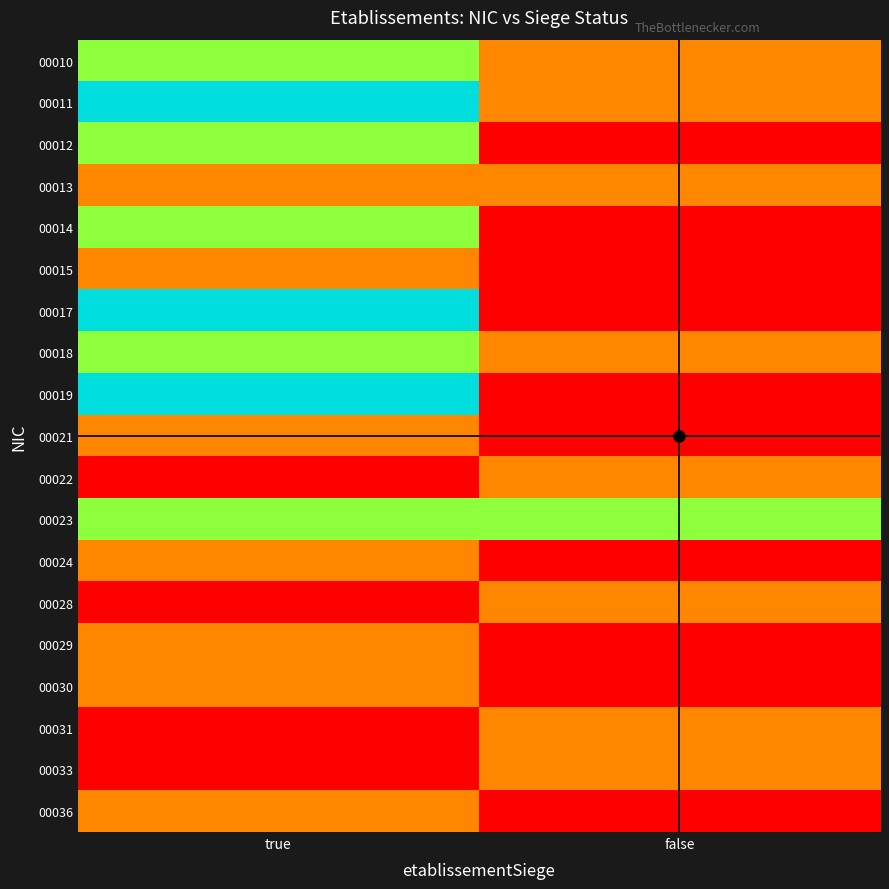

Reading left to right, what are all the values shown in this chart?

00010: true=0.7	false=0.3
00011: true=1.0	false=0.3
00012: true=0.7	false=0.0
00013: true=0.3	false=0.3
00014: true=0.7	false=0.0
00015: true=0.3	false=0.0
00017: true=1.0	false=0.0
00018: true=0.7	false=0.3
00019: true=1.0	false=0.0
00021: true=0.3	false=0.0
00022: true=0.0	false=0.3
00023: true=0.7	false=0.7
00024: true=0.3	false=0.0
00028: true=0.0	false=0.3
00029: true=0.3	false=0.0
00030: true=0.3	false=0.0
00031: true=0.0	false=0.3
00033: true=0.0	false=0.3
00036: true=0.3	false=0.0